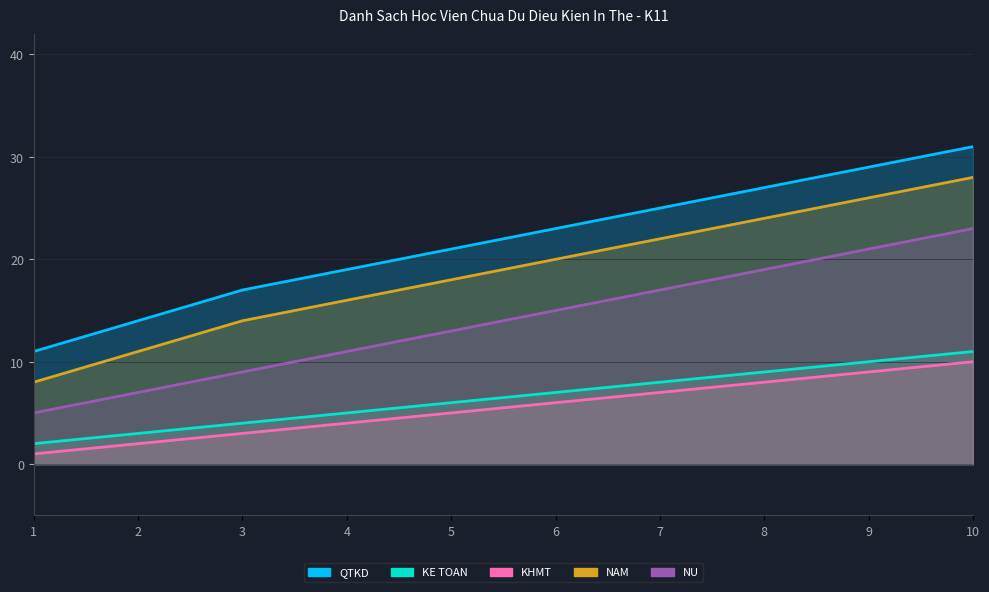

Is the value of KHMT at 5 greater than the value of KE TOAN at 1?

Yes